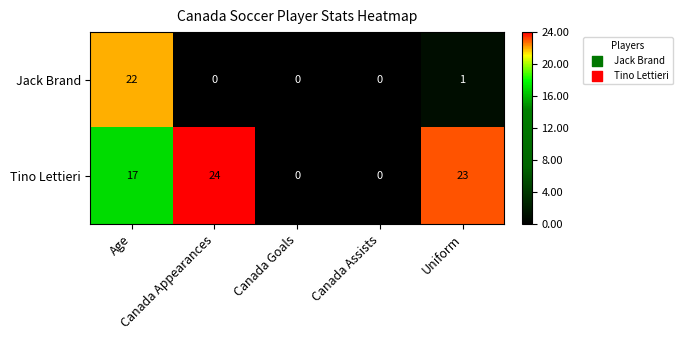

List the series in order of their peak value, lowest first.

Jack Brand, Tino Lettieri